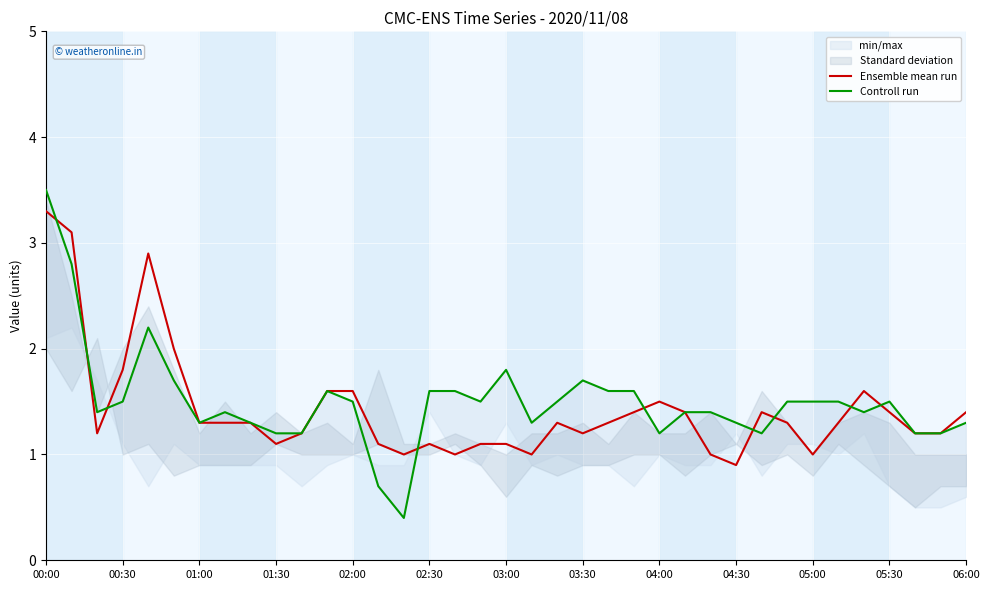

Which series ends up on top after the final intersection of Ensemble mean run and Controll run?

Controll run